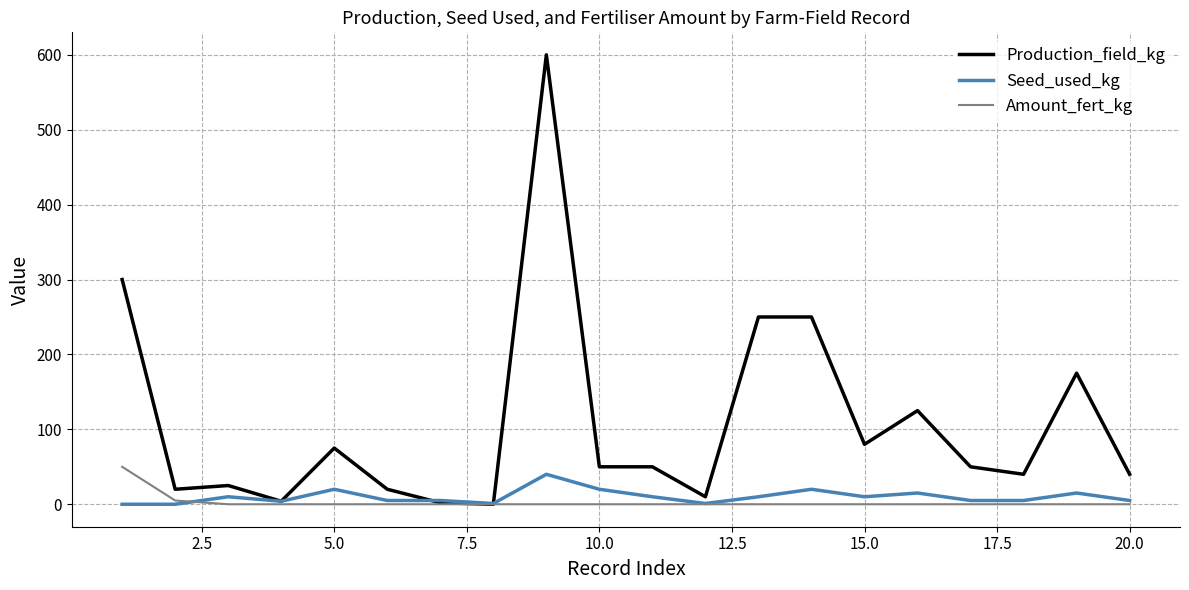

What is the difference between the maximum and minimum values in the Seed_used_kg series?

40